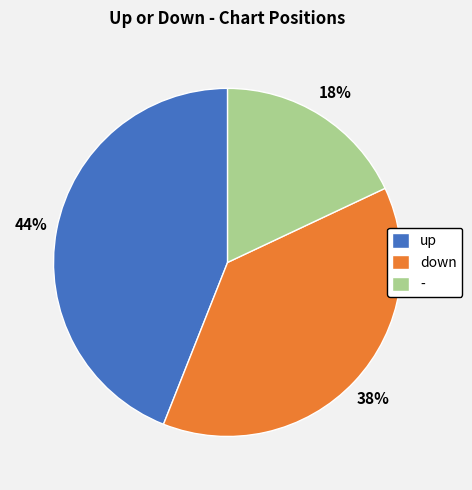

Which category has the smallest portion of the pie?

-